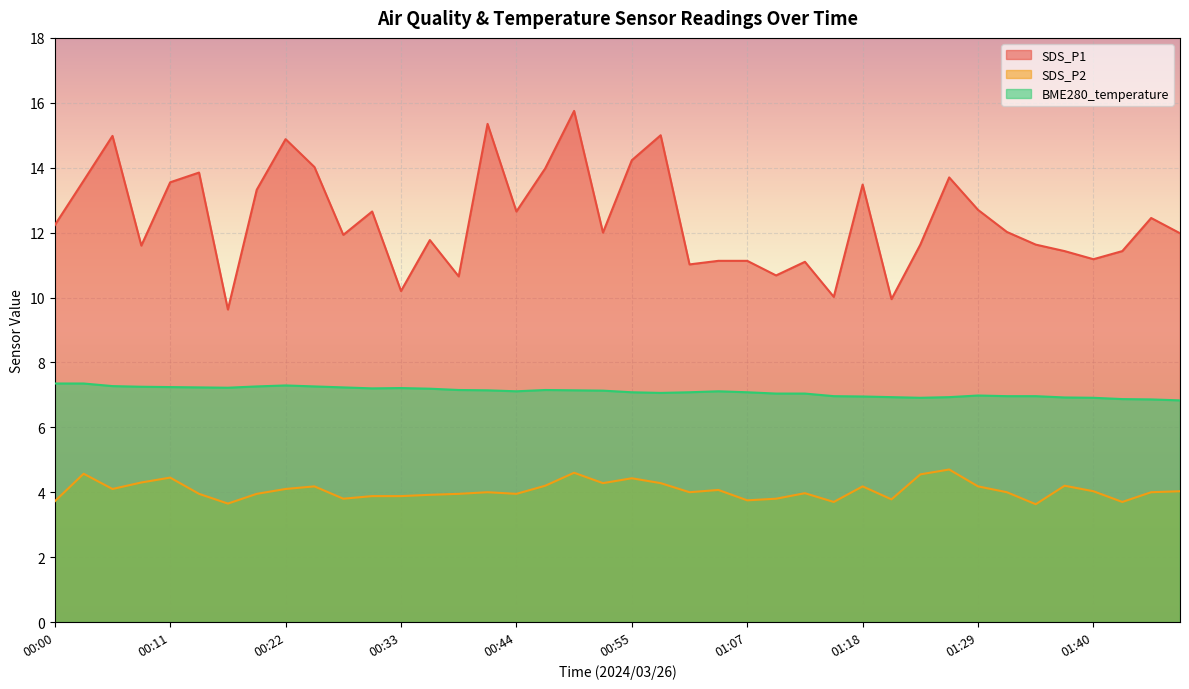

How many data points in BME280_temperature are above 7?

27